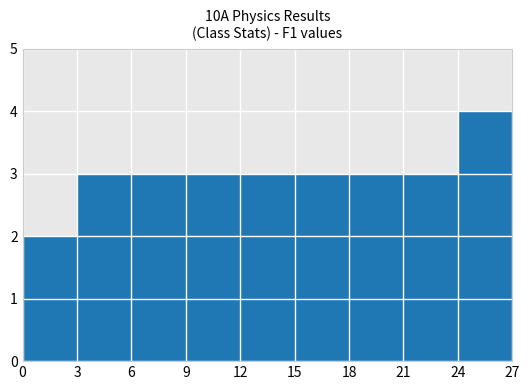

Is it true that the value at 12 is 5?

False